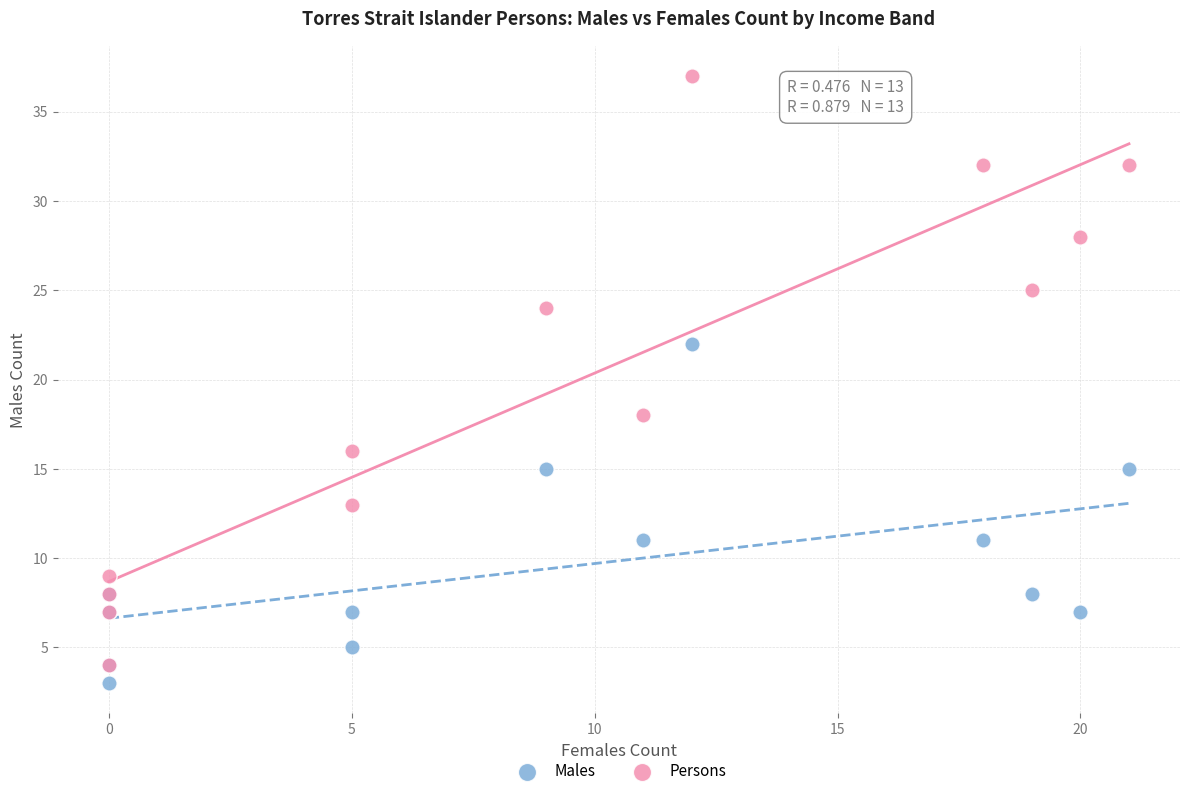

What are all the series names shown in the legend?

Males, Persons